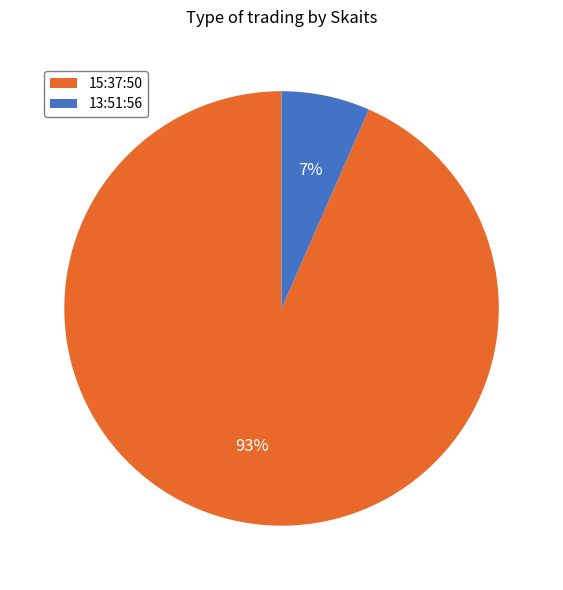

Does 15:37:50 account for over 50% of the chart?

Yes